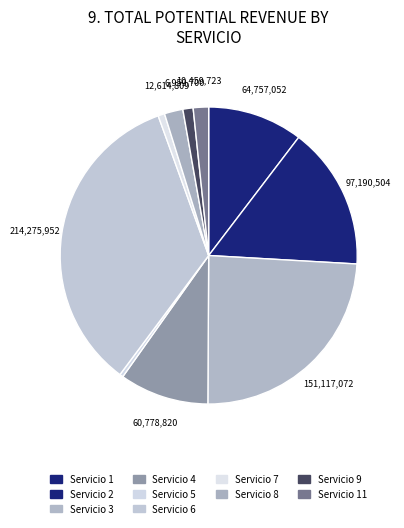

How many slices are in this pie chart?

10